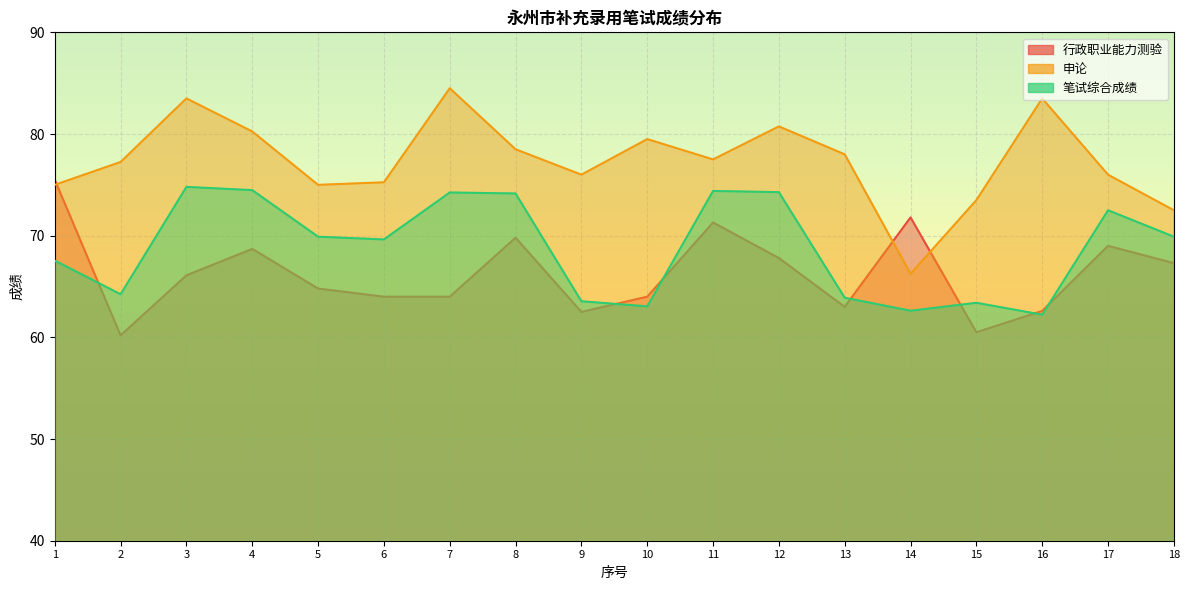

Reading right to left, extract all data points from this chart.

行政职业能力测验: 18=67.3	17=69.0	16=62.6	15=60.5	14=71.8	13=63.0	12=67.8	11=71.3	10=64.0	9=62.5	8=69.8	7=64.0	6=64.0	5=64.8	4=68.7	3=66.1	2=60.2	1=75.5
申论: 18=72.5	17=76.0	16=83.5	15=73.5	14=66.2	13=78.0	12=80.8	11=77.5	10=79.5	9=76.0	8=78.5	7=84.5	6=75.2	5=75.0	4=80.2	3=83.5	2=77.2	1=75.0
笔试综合成绩: 18=69.9	17=72.5	16=62.2	15=63.4	14=62.6	13=63.9	12=74.3	11=74.4	10=63.0	9=63.5	8=74.2	7=74.2	6=69.6	5=69.9	4=74.5	3=74.8	2=64.2	1=67.5